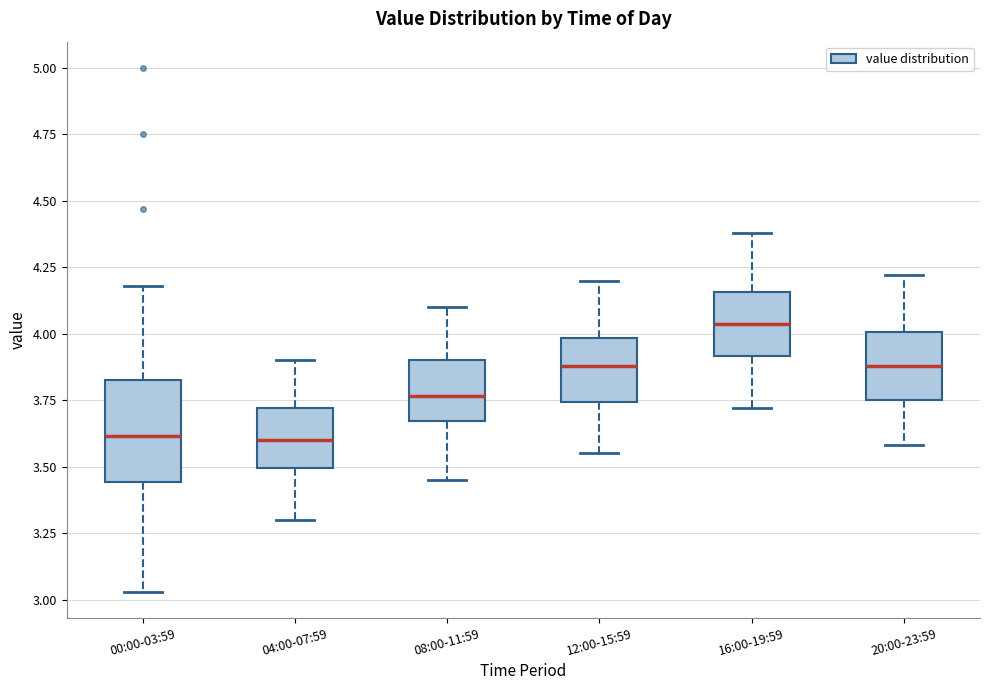

Reading left to right, transcribe this box plot: for each box, give where its median line is, the range the box spans, and where its two whiskers end, as read against the y-axis. The values are not printed on the chart, so give them approximately, as read against the axis.

00:00-03:59: median 3.60, box 3.45 to 3.85, whiskers 3.05 to 4.20
04:00-07:59: median 3.60, box 3.50 to 3.70, whiskers 3.30 to 3.90
08:00-11:59: median 3.75, box 3.65 to 3.90, whiskers 3.45 to 4.10
12:00-15:59: median 3.90, box 3.75 to 4.00, whiskers 3.55 to 4.20
16:00-19:59: median 4.05, box 3.90 to 4.15, whiskers 3.70 to 4.40
20:00-23:59: median 3.90, box 3.75 to 4.00, whiskers 3.60 to 4.20